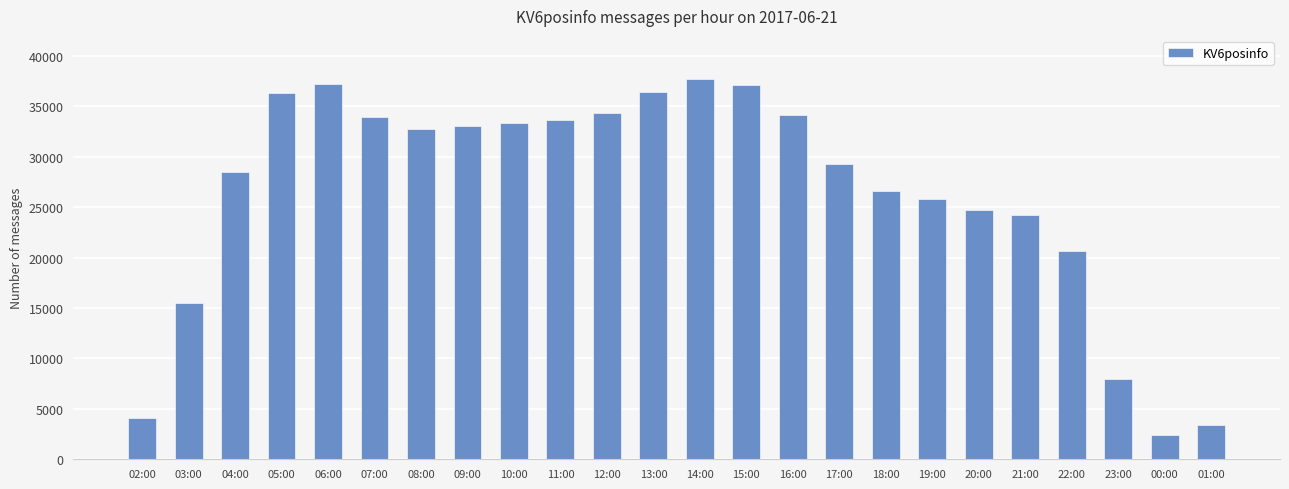

What is the approximate value at 12:00, to the nearest 50?

34350